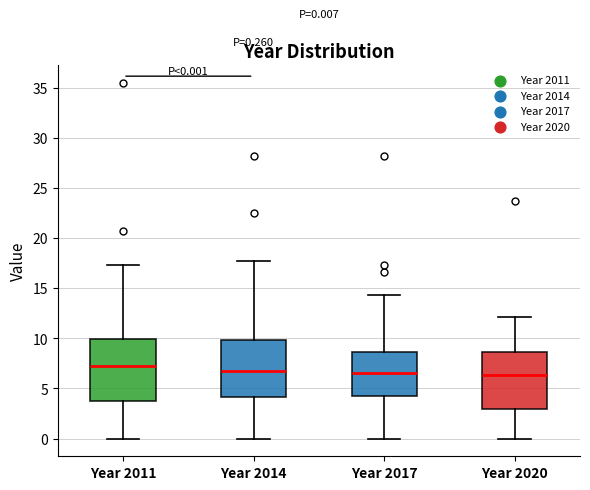

Which box is the tallest, from its lower edge to its upper edge?

Year 2011